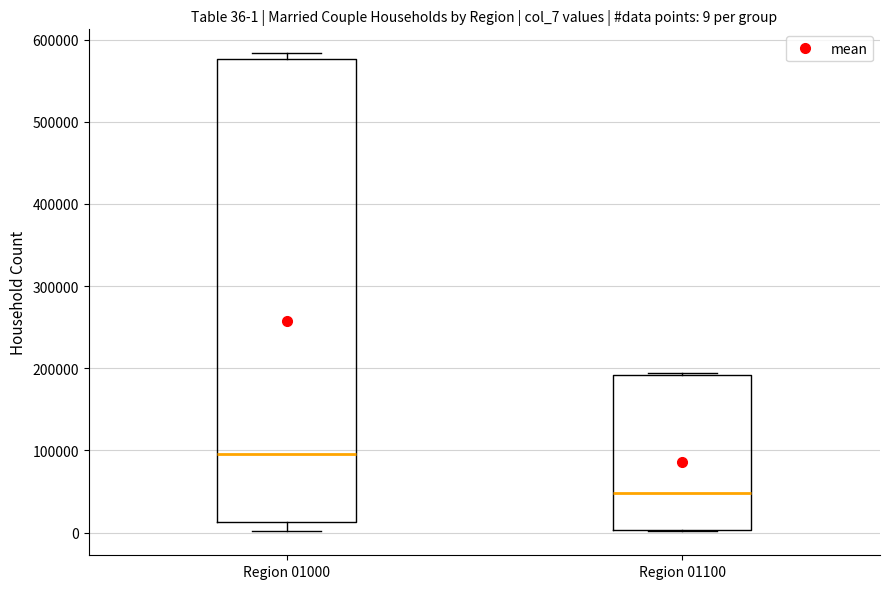

Comparing the boxes themselves (not the whiskers), which one is the tallest?

Region 01000